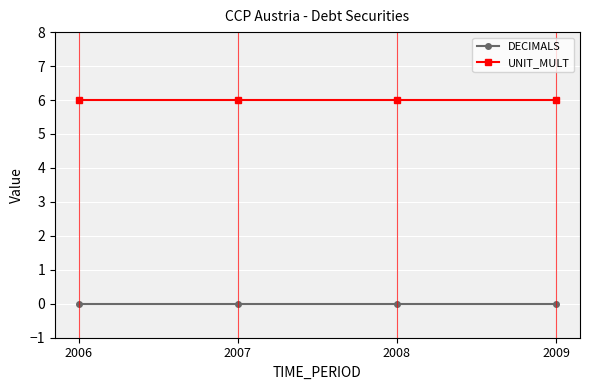

Reading left to right, transcribe all the data shown in this chart.

DECIMALS: 2006=0	2007=0	2008=0	2009=0
UNIT_MULT: 2006=6	2007=6	2008=6	2009=6